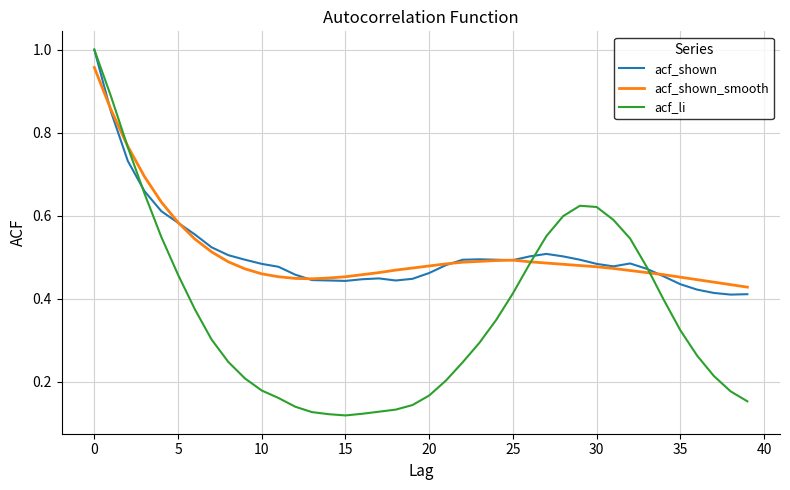

Which series has the largest range (max minus min)?

acf_li